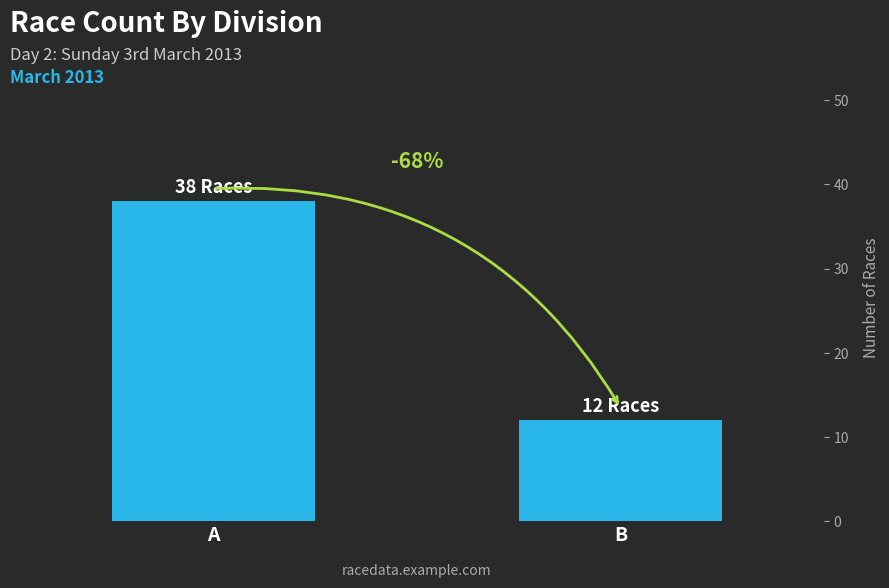

The value at B is 12. True or false?

True